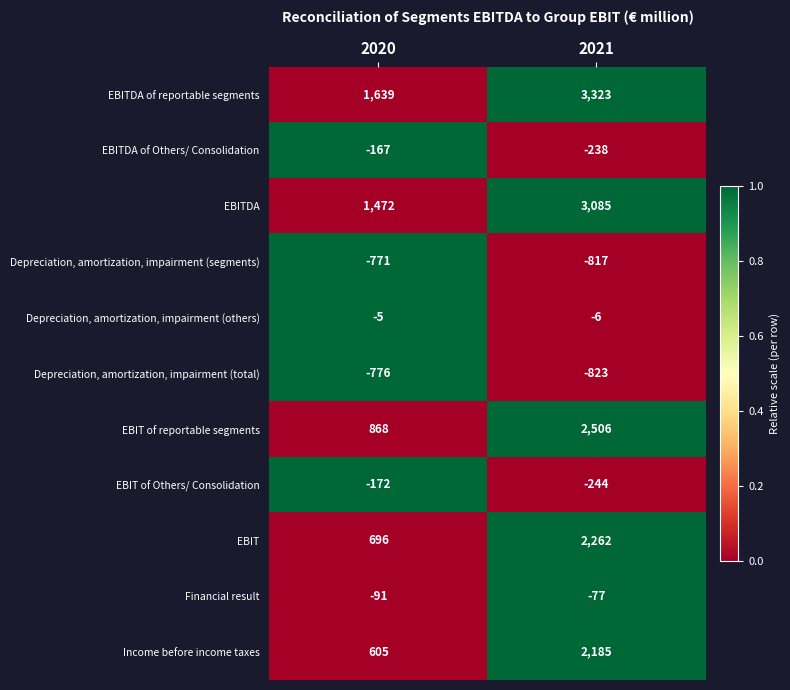

At how many categories does at least one series exceed 0?

2